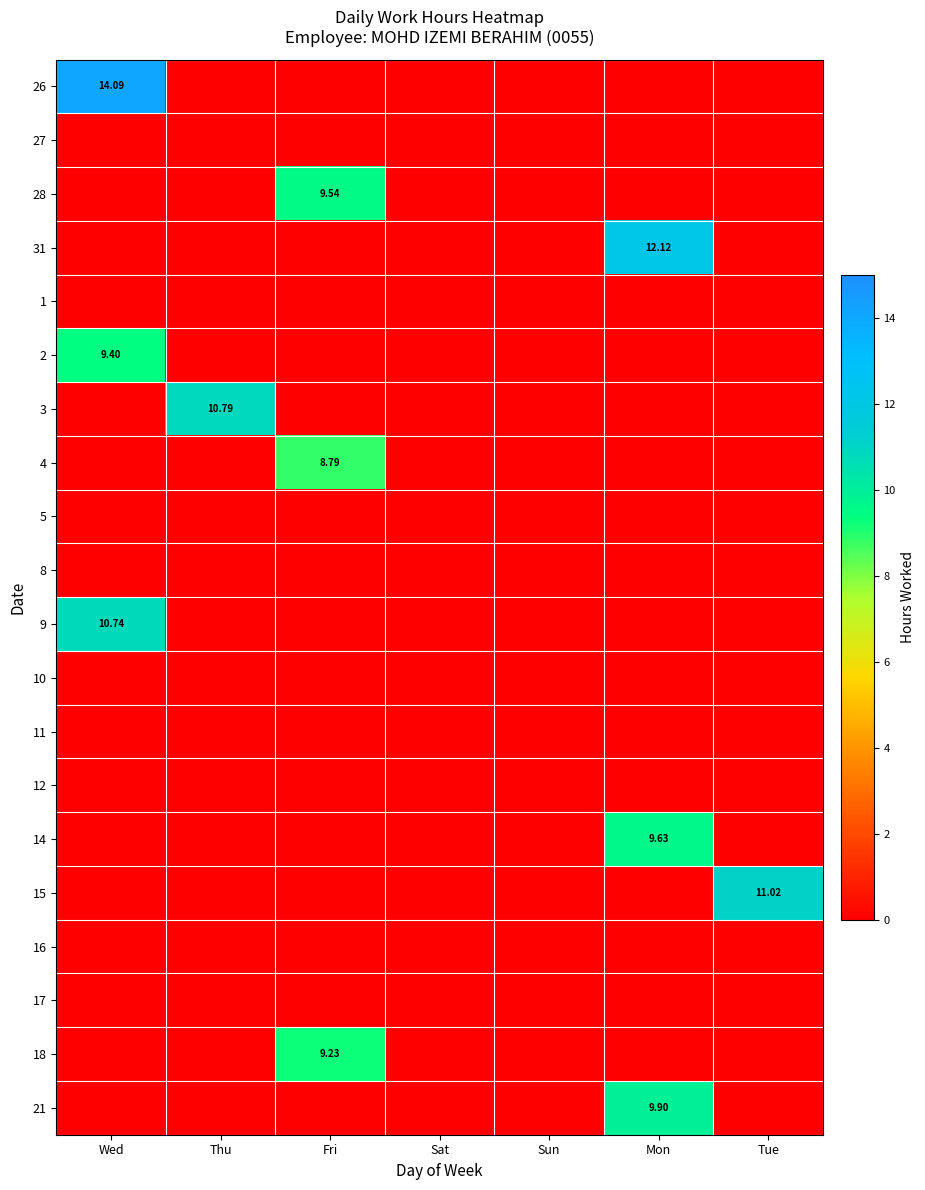

Which label corresponds to the smallest value in the chart?

Thu